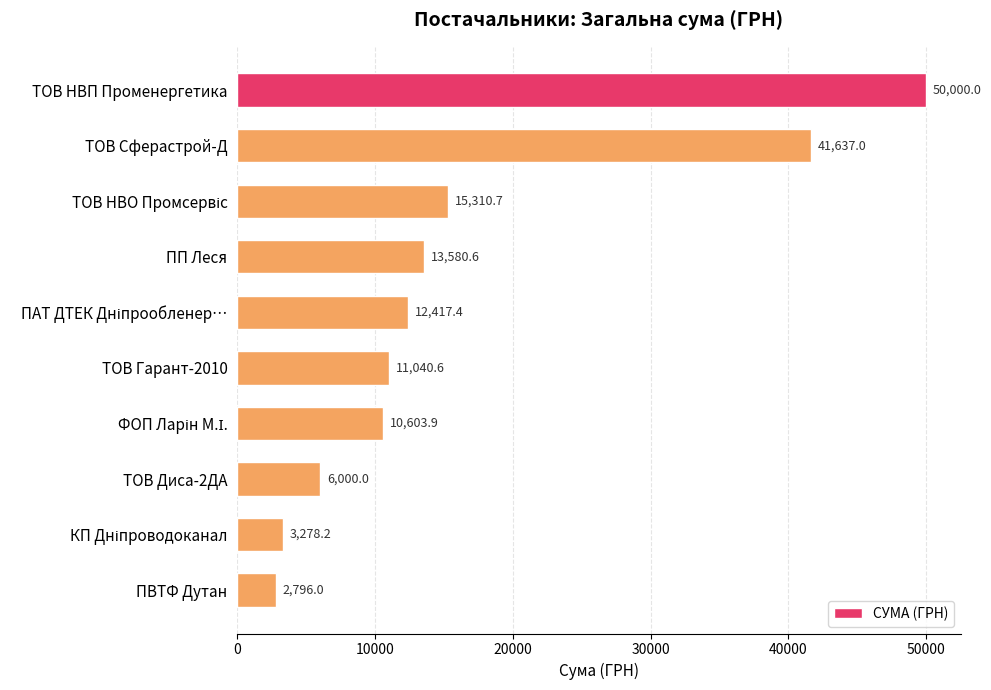

What is the label of the 6th bar from the top?

ТОВ Гарант-2010